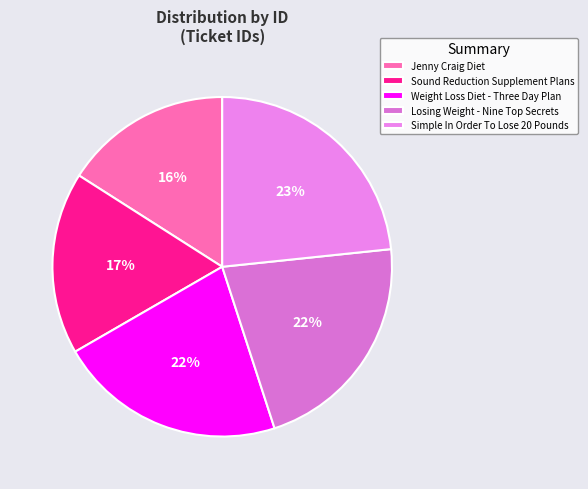

Between Sound Reduction Supplement Plans and Weight Loss Diet - Three Day Plan, which is larger?

Weight Loss Diet - Three Day Plan